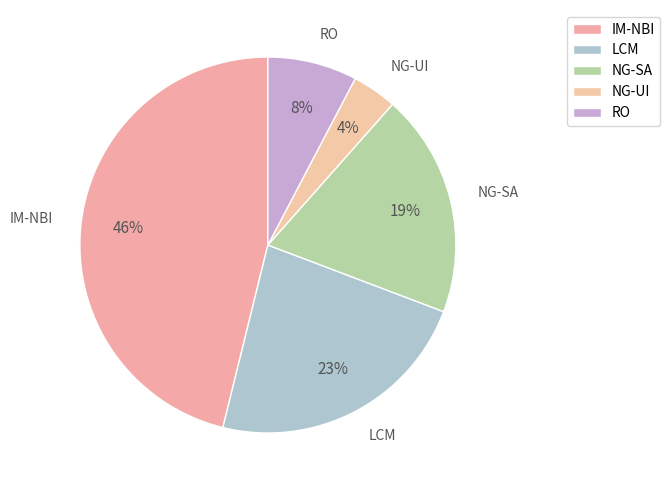

How many slices are in this pie chart?

5